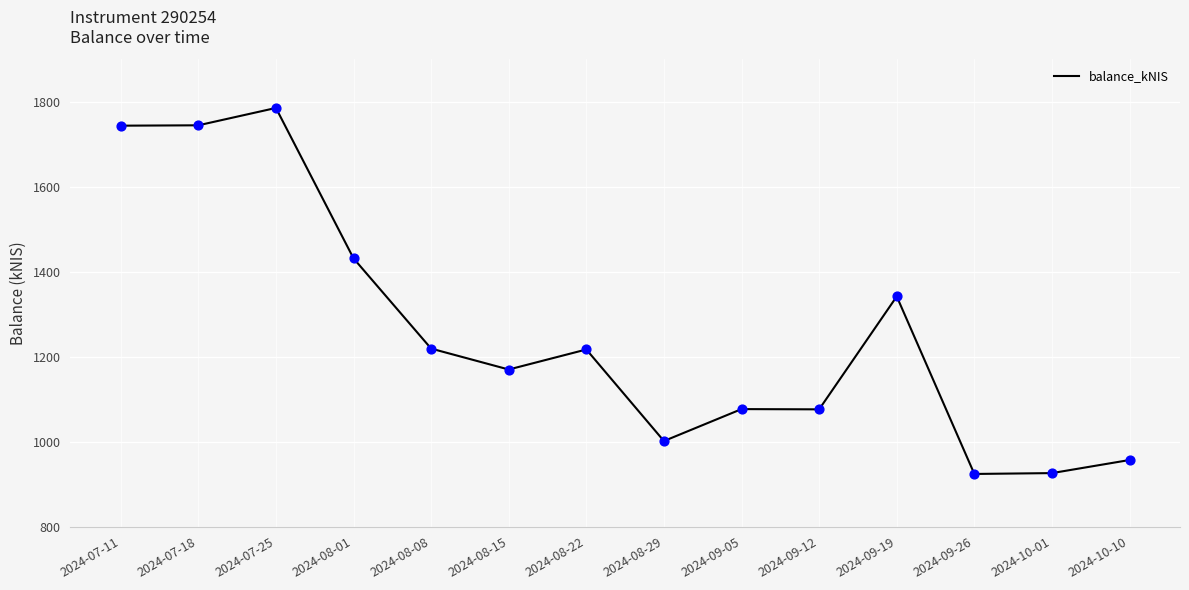

What is the ratio of the value at 2024-09-05 to the value at 2024-10-10?

1.1